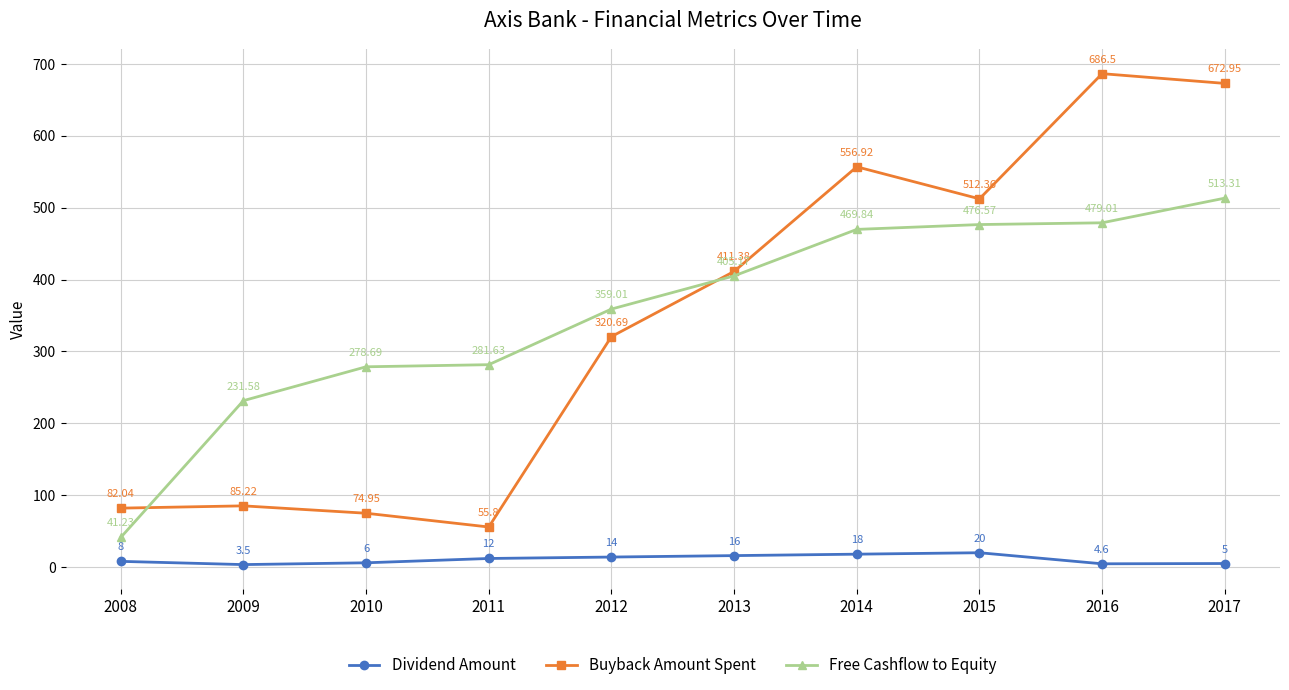

What is the lowest value of the Buyback Amount Spent series?

55.8